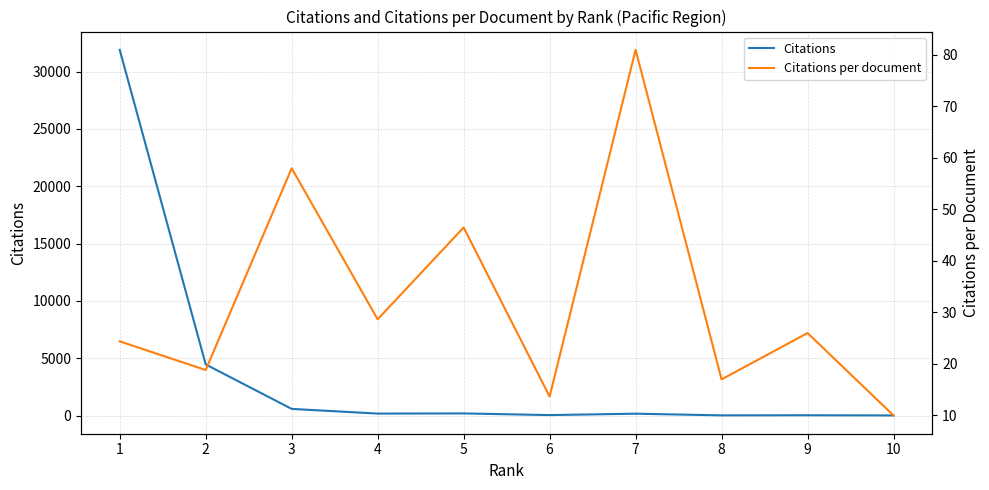

How many data points in Citations are less than 172?

5